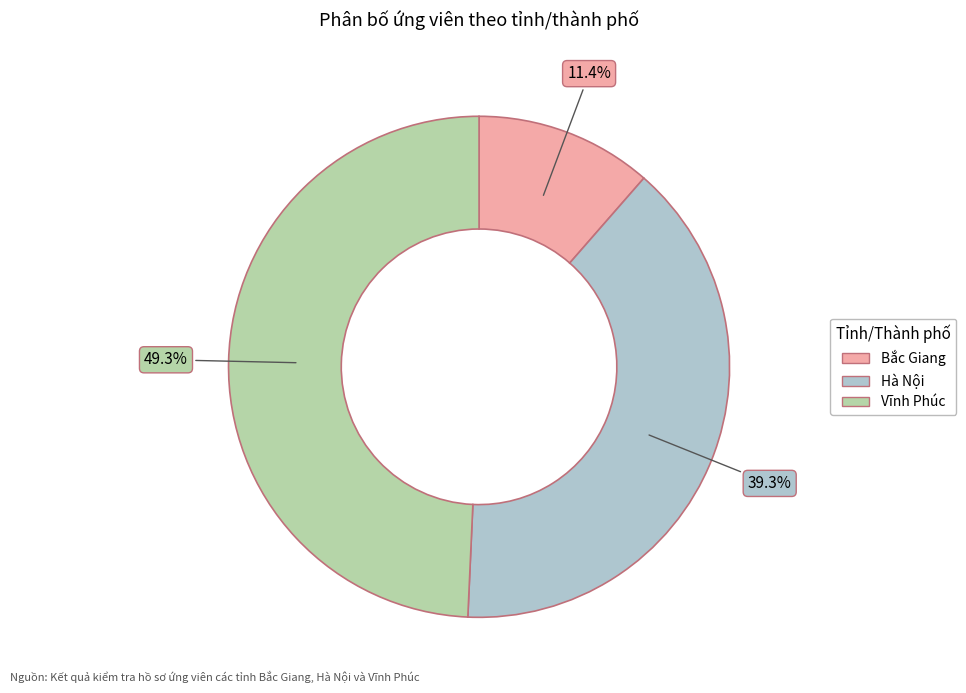

What percentage do Hà Nội and Bắc Giang together represent?

50.7%